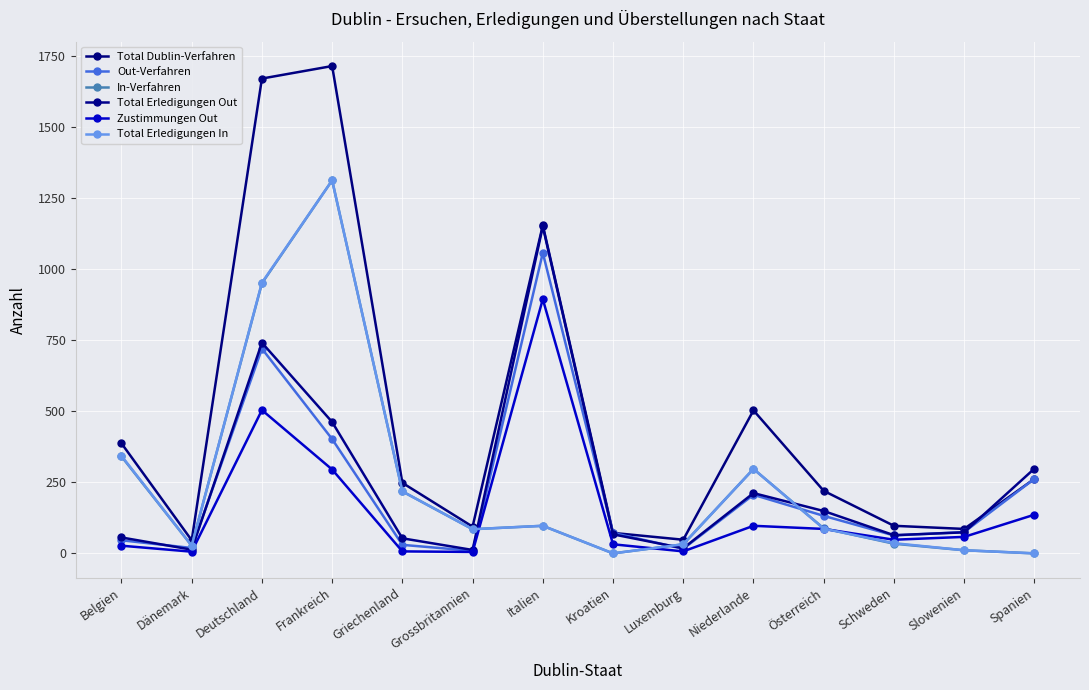

Reading left to right, extract all data points from this chart.

Total Dublin-Verfahren: 387	46	1670	1714	248	94	1154	72	48	503	220	97	86	262
Out-Verfahren: 46	19	720	402	30	9	1057	72	16	206	132	63	75	262
In-Verfahren: 341	27	950	1312	218	85	97	0	32	297	88	34	11	0
Total Erledigungen Out: 56	13	741	462	53	12	1150	67	18	212	149	64	74	298
Zustimmungen Out: 27	6	504	295	7	5	894	32	7	97	86	48	58	136
Total Erledigungen In: 343	27	952	1312	218	85	97	0	32	297	87	36	11	0